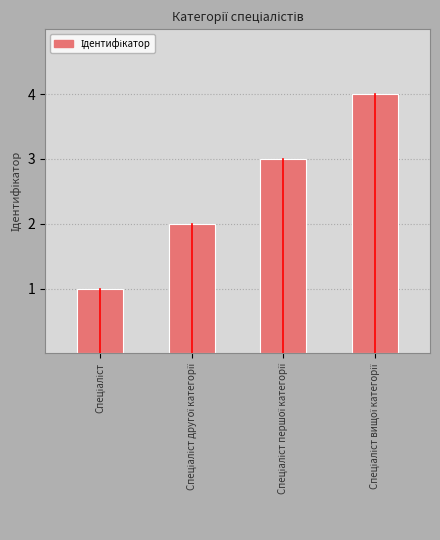

What is the maximum value shown in the chart?

4